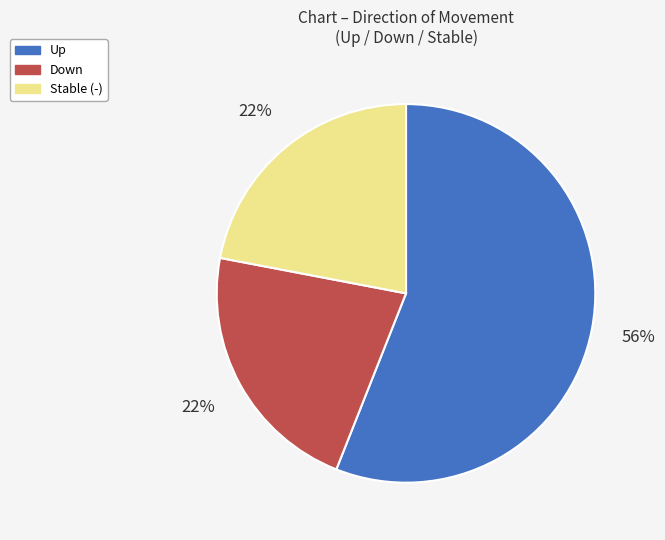

True or false: Up accounts for 47% of the total.

False